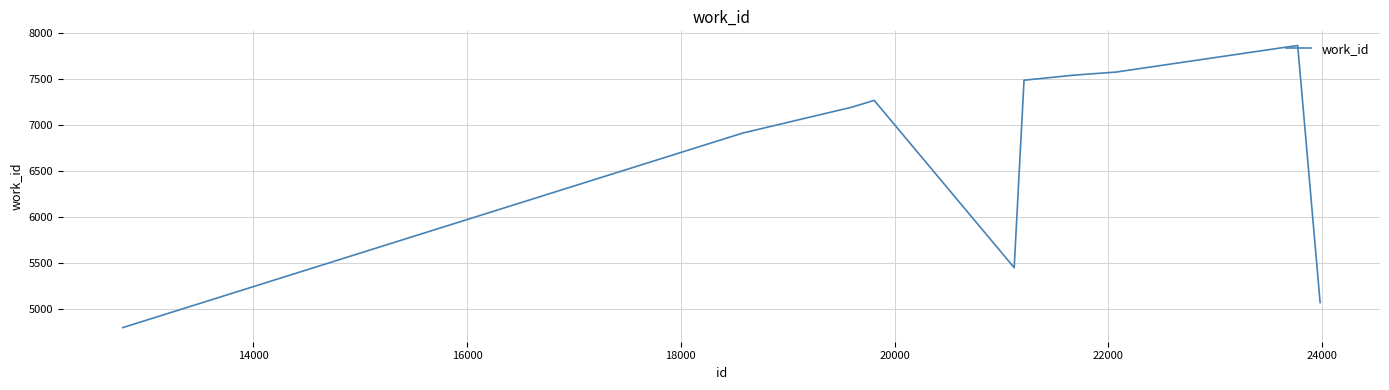

What is the average value?

6716